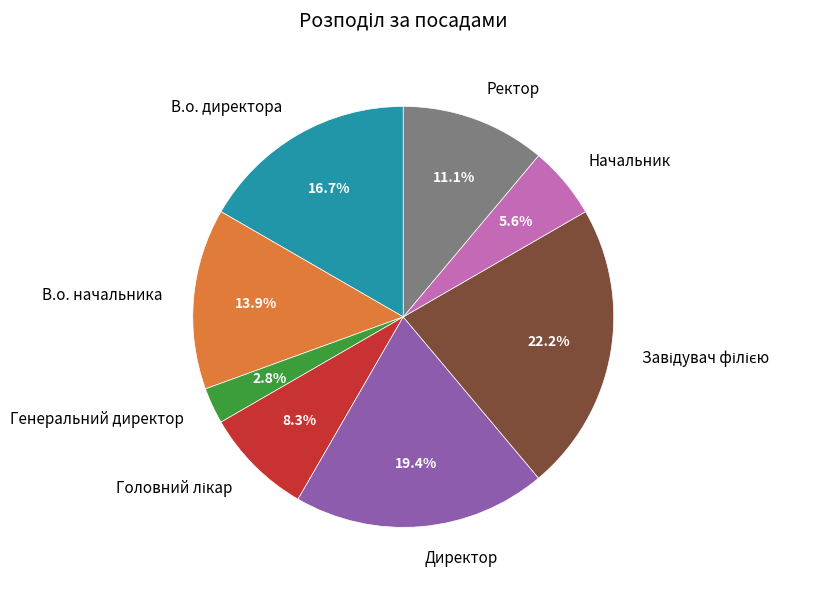

What is the ratio of the value at Ректор to the value at В.о. начальника?

0.8